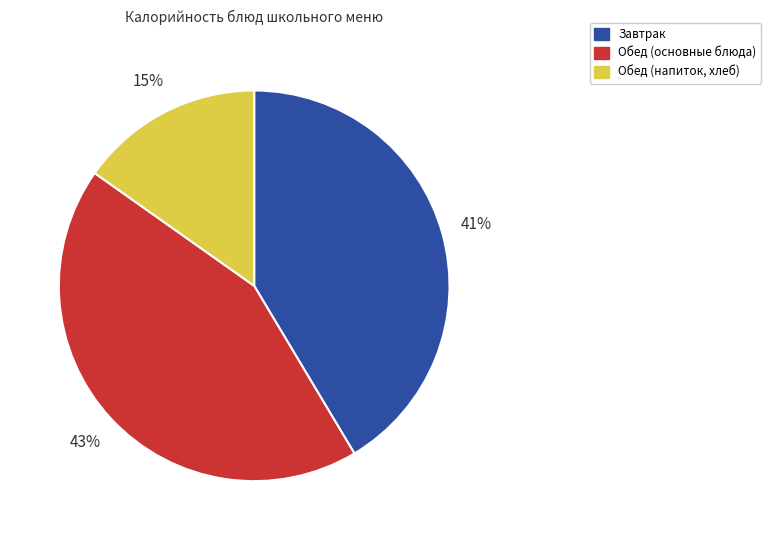

Which has a higher value, Обед (напиток, хлеб) or Завтрак?

Завтрак